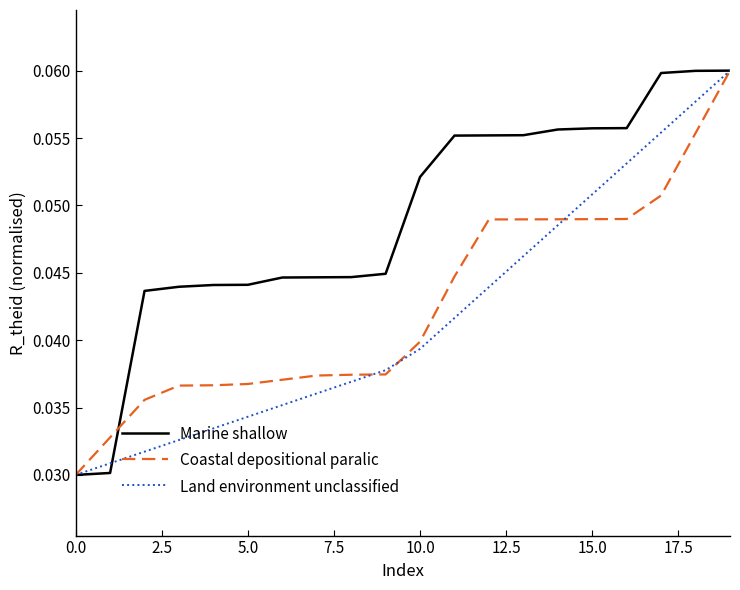

True or false: Marine shallow has more than 0 points higher than both neighbors.

False